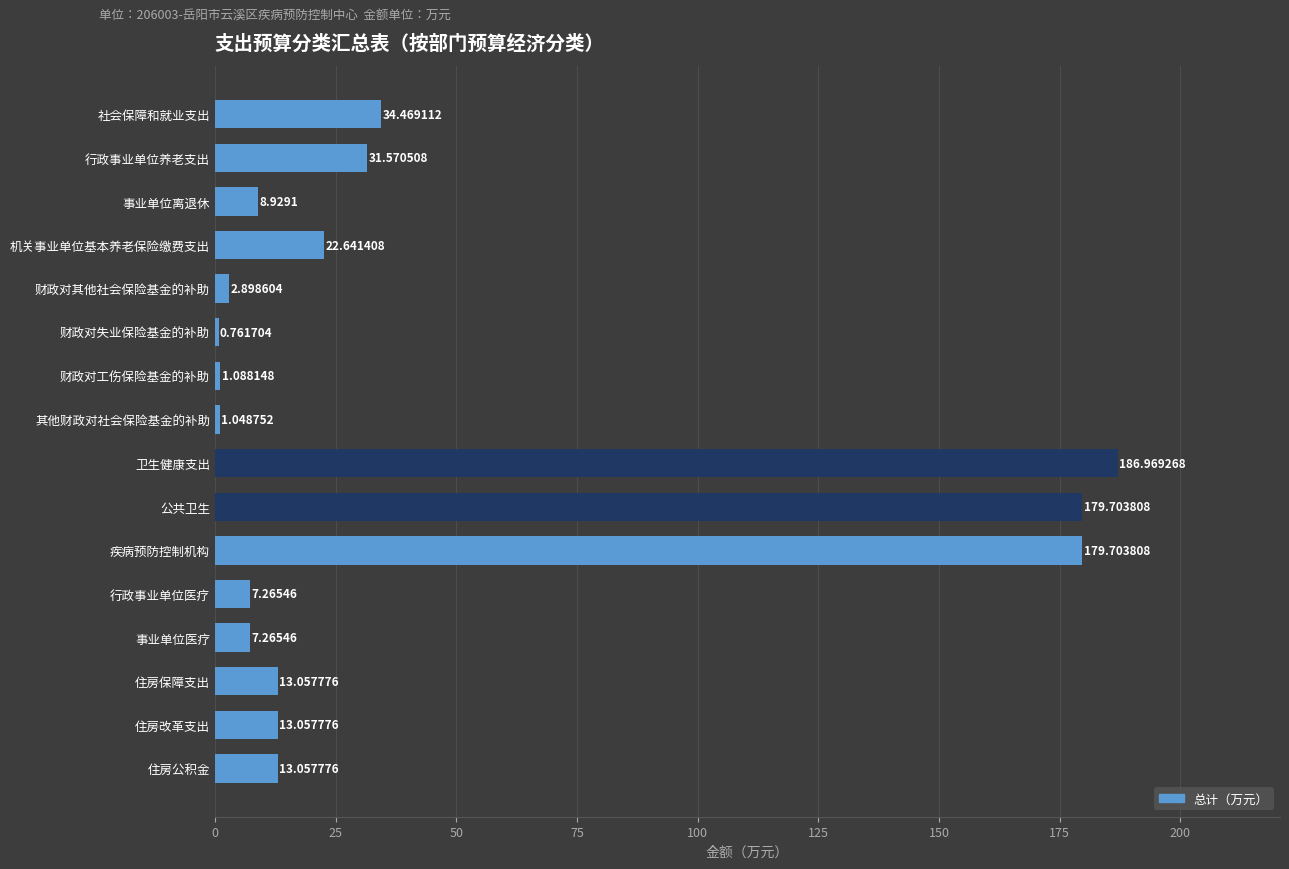

What is the label of the 15th bar from the bottom?

行政事业单位养老支出